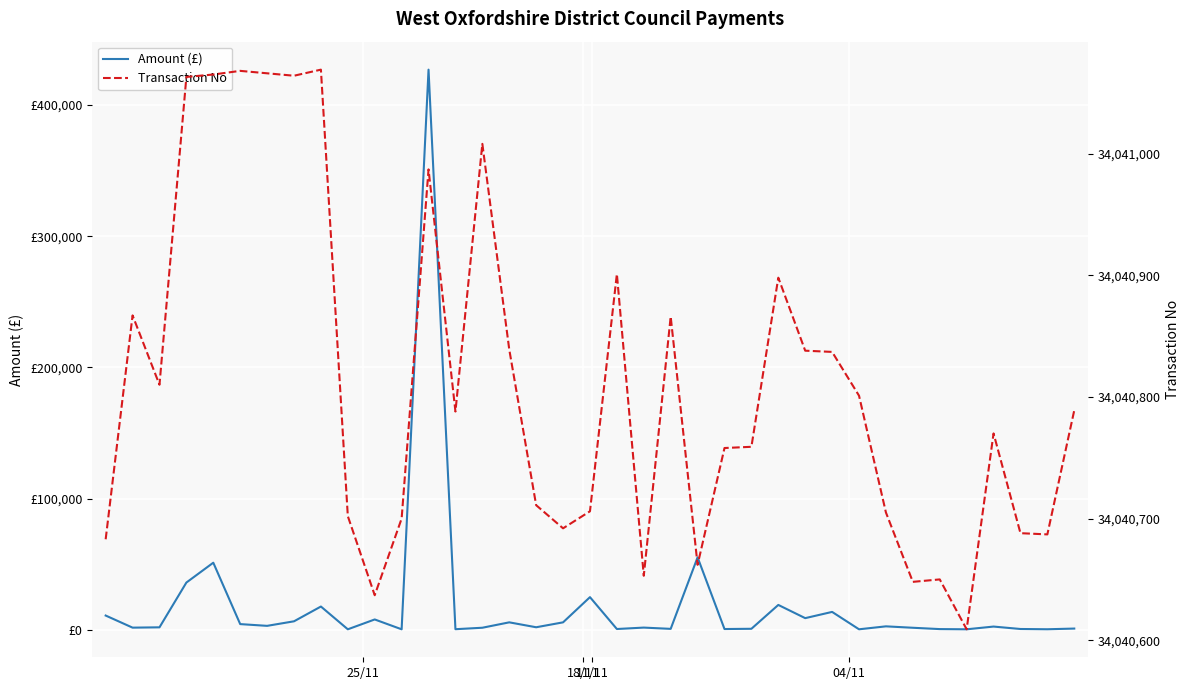

At which category does the chart reach its minimum across all series?

9